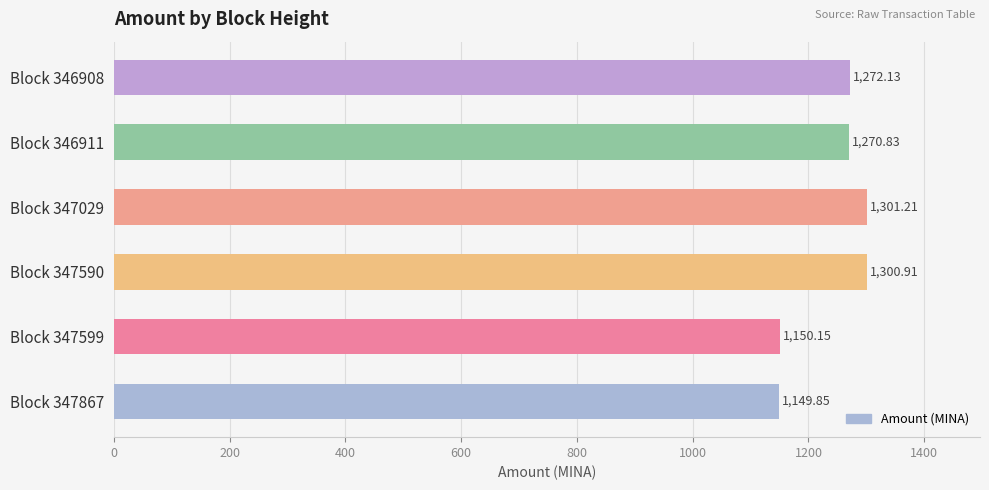

How many series are shown in this chart?

1